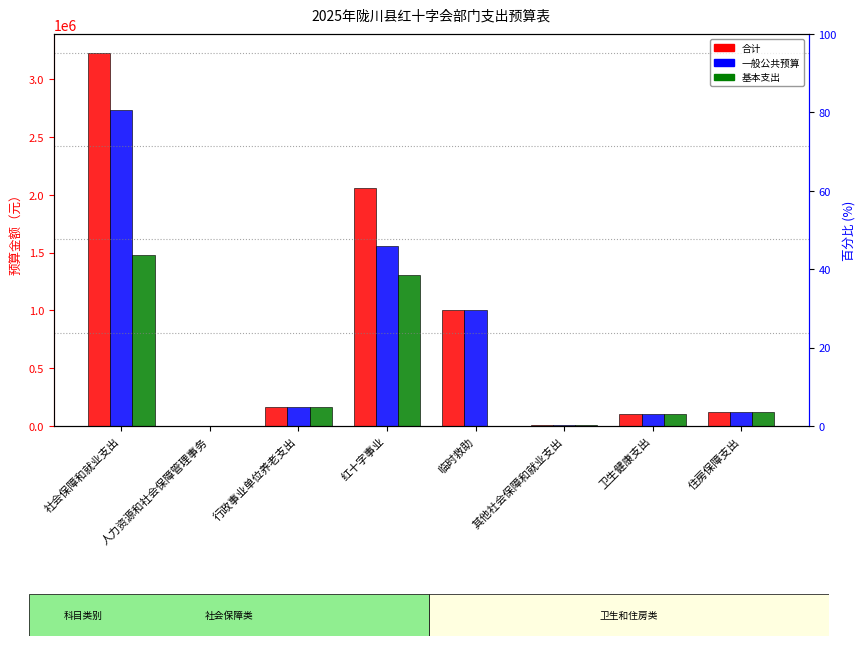

What is the sum of the 合计 values at 红十字事业 and 住房保障支出?

2178147.9